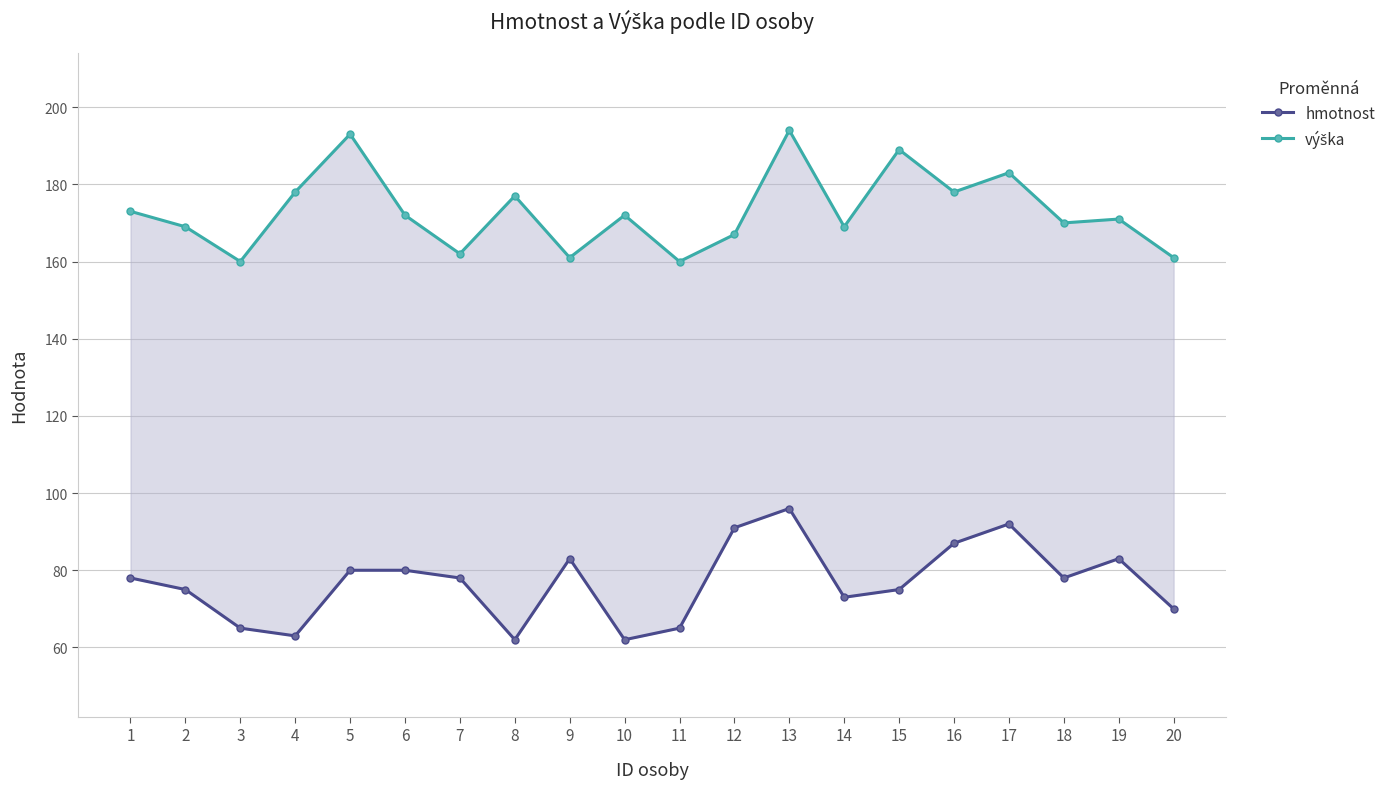

True or false: hmotnost and výška intersect in this chart.

False